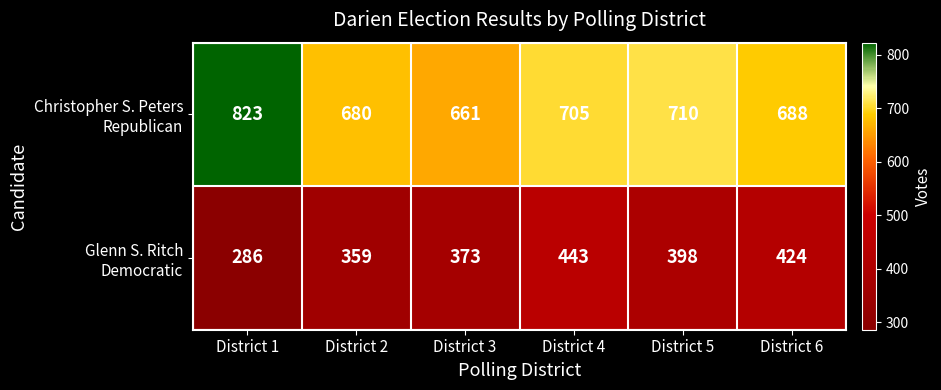

Which category has the lowest value across all series?

District 1